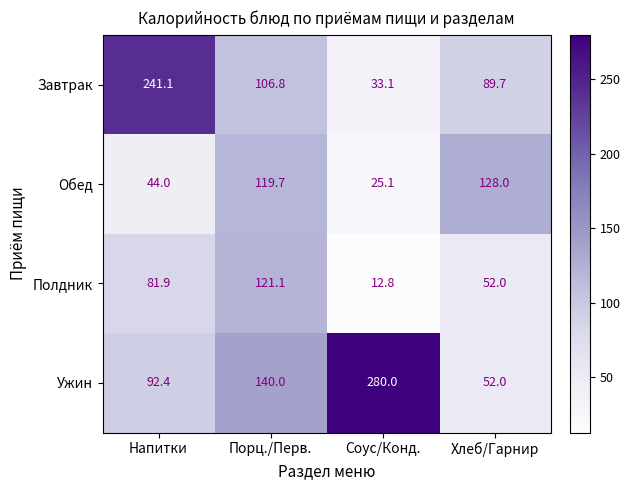

The Полдник series shows 207.8 at Порц./Перв.. True or false?

False